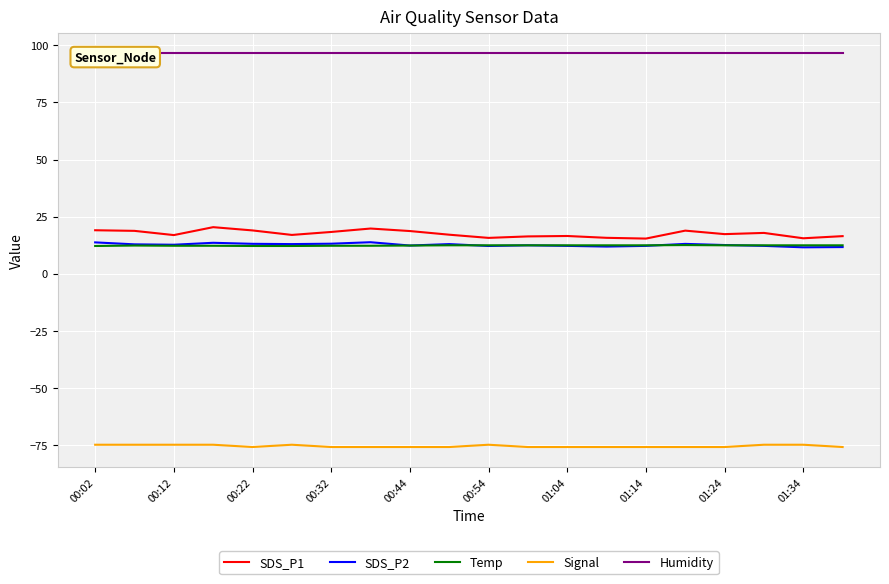

At which label does SDS_P2 first exceed 12?

00:02